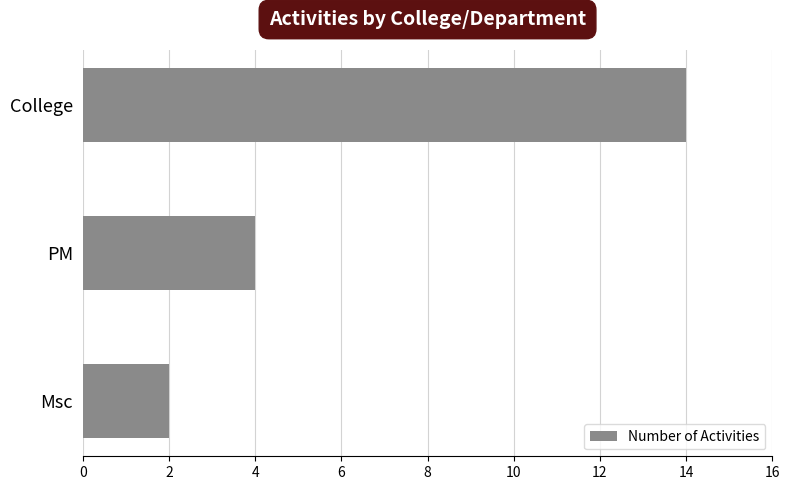

The value at PM is 6. True or false?

False